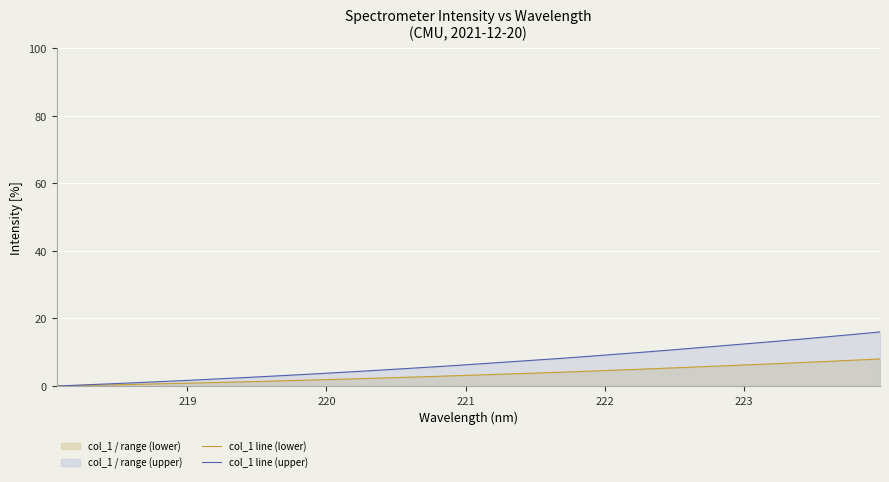

List the series in order of their peak value, highest first.

col_1 line (upper), col_1 line (lower)